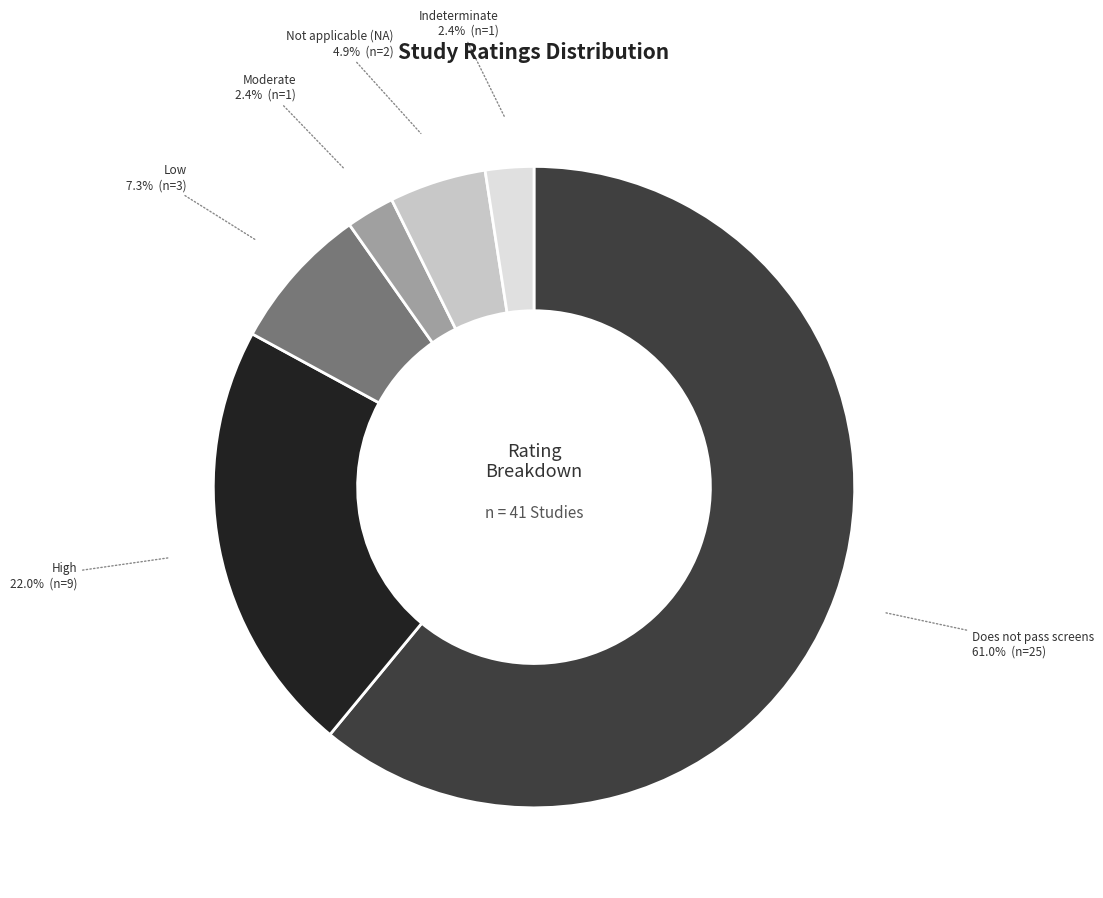

Which slice is the largest?

Does not pass screens